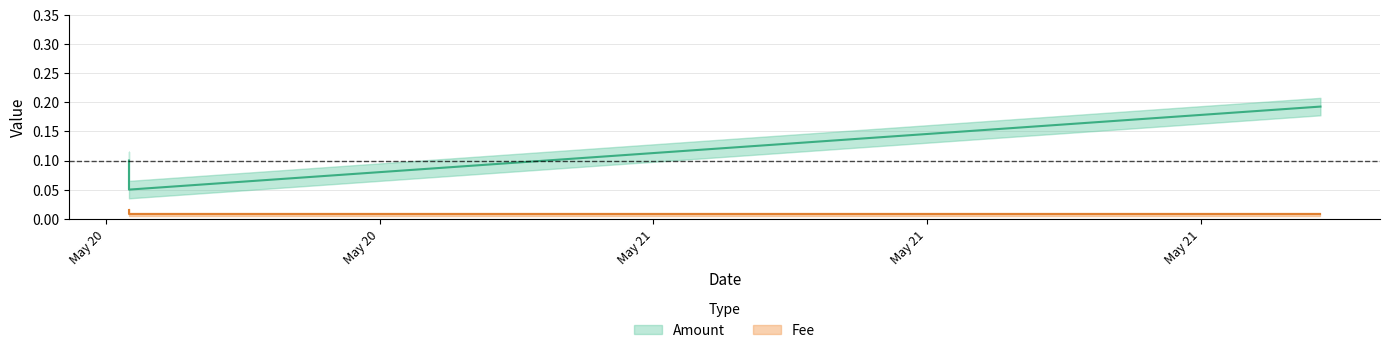

What is the label of the 3rd point from the right?

2019-05-20 14:30:13